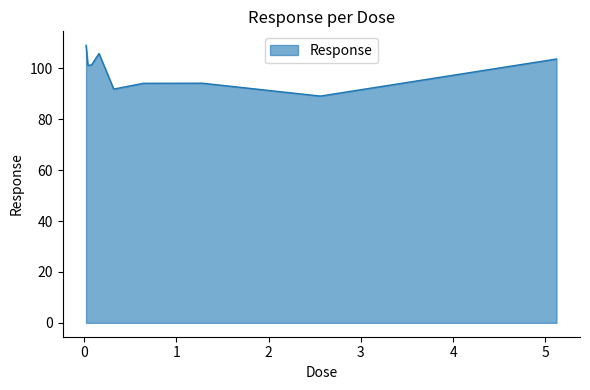

What is the maximum value shown in the chart?

109.1